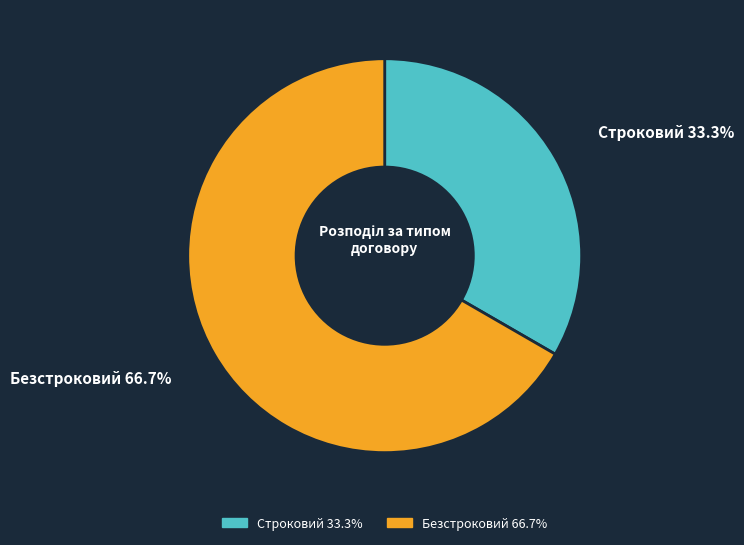

Count the number of slices in the pie.

2